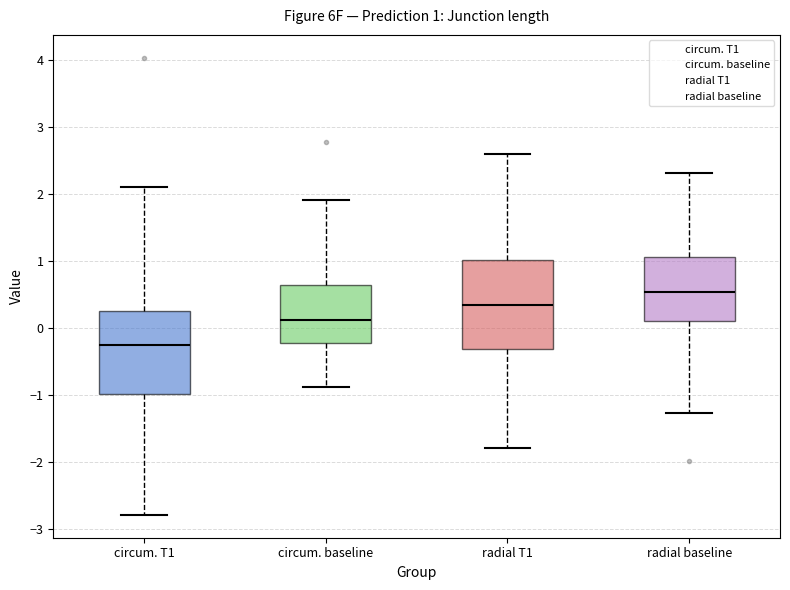

Which box's median line is the highest?

radial baseline